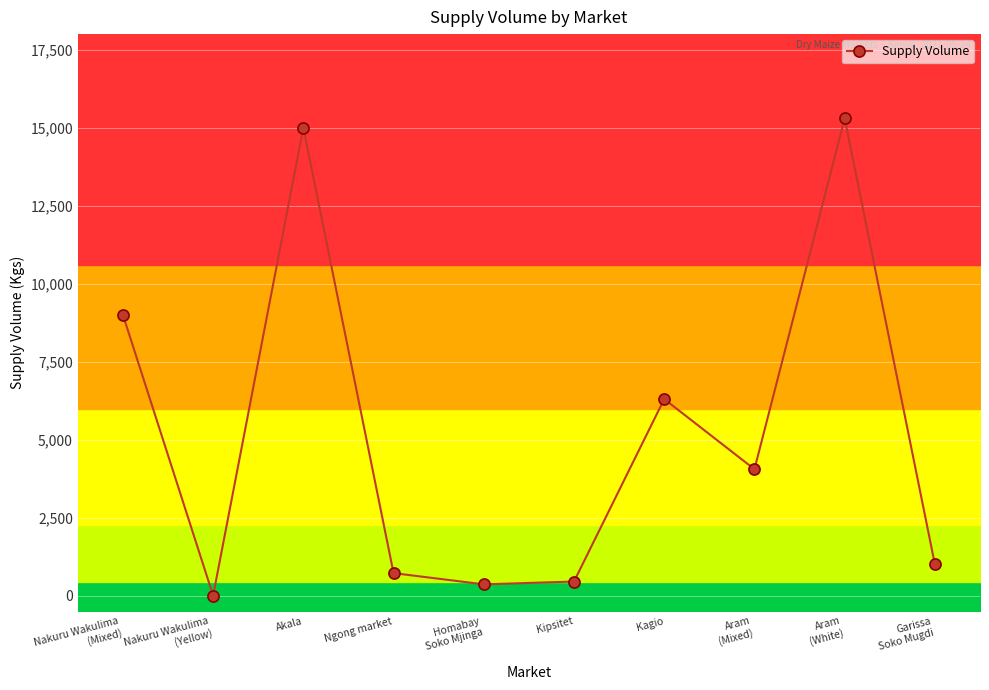

Reading left to right, list all the values displayed in this chart.

Nakuru Wakulima
(Mixed)=9000	Nakuru Wakulima
(Yellow)=0	Akala=15000	Ngong market=720	Homabay
Soko Mjinga=360	Kipsitet=450	Kagio=6300	Aram
(Mixed)=4050	Aram
(White)=15300	Garissa
Soko Mugdi=1000